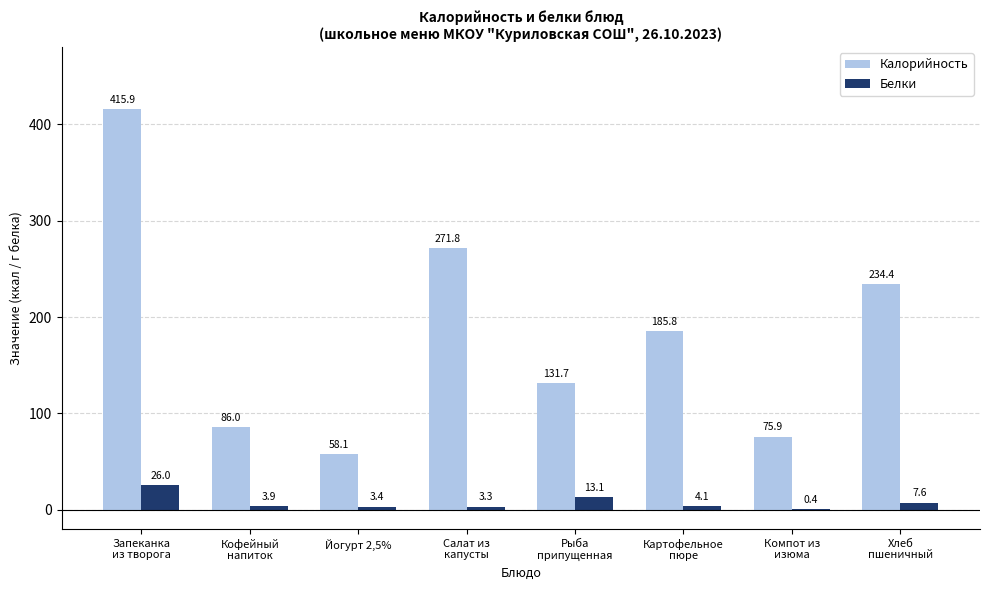

How many values in the Белки series exceed 4?

4